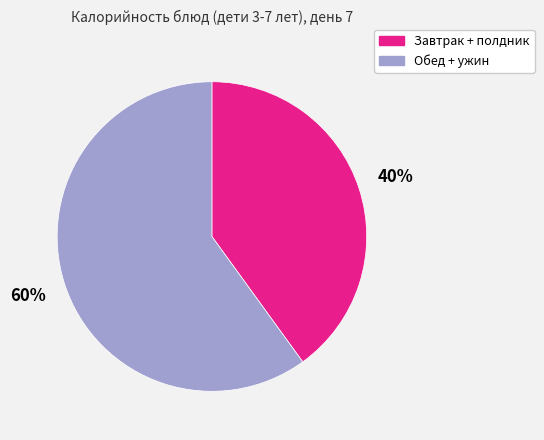

Is there a majority slice in this chart?

Yes